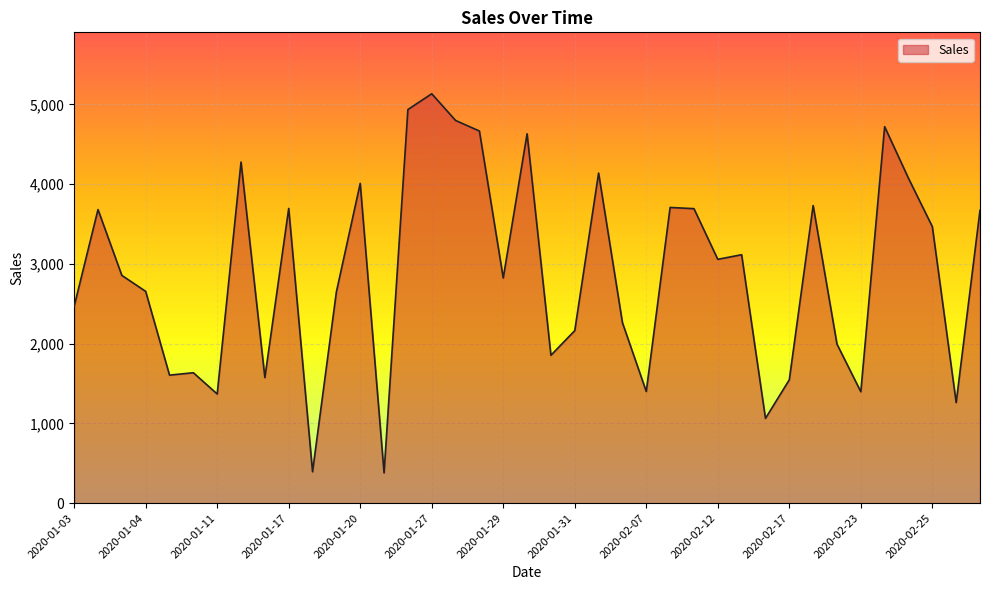

What is the smallest value displayed?

380.1